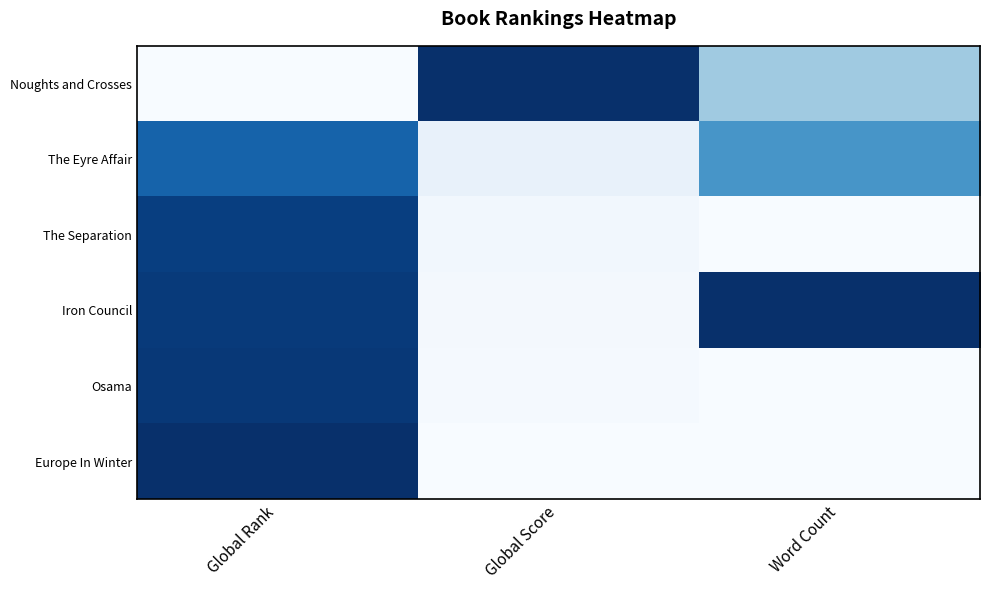

Which series has the largest range (max minus min)?

Noughts and Crosses